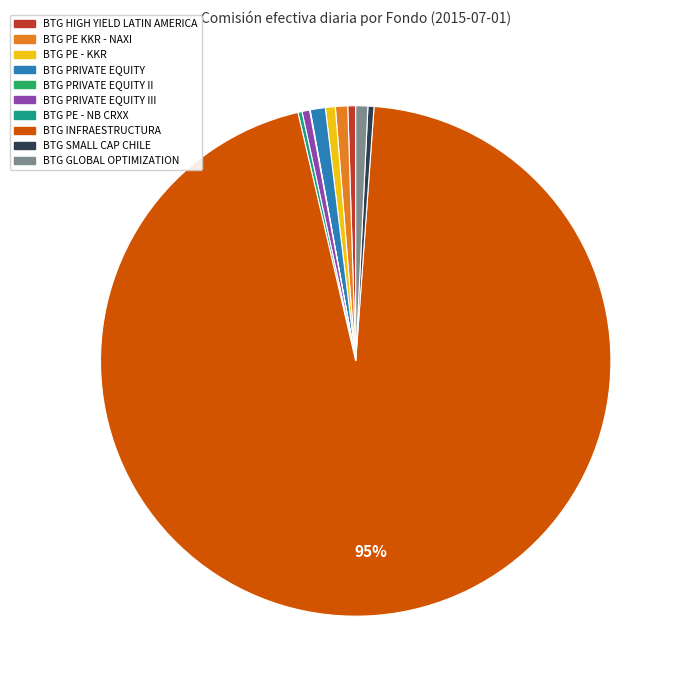

To the nearest percent, what portion does BTG PRIVATE EQUITY represent?

1%